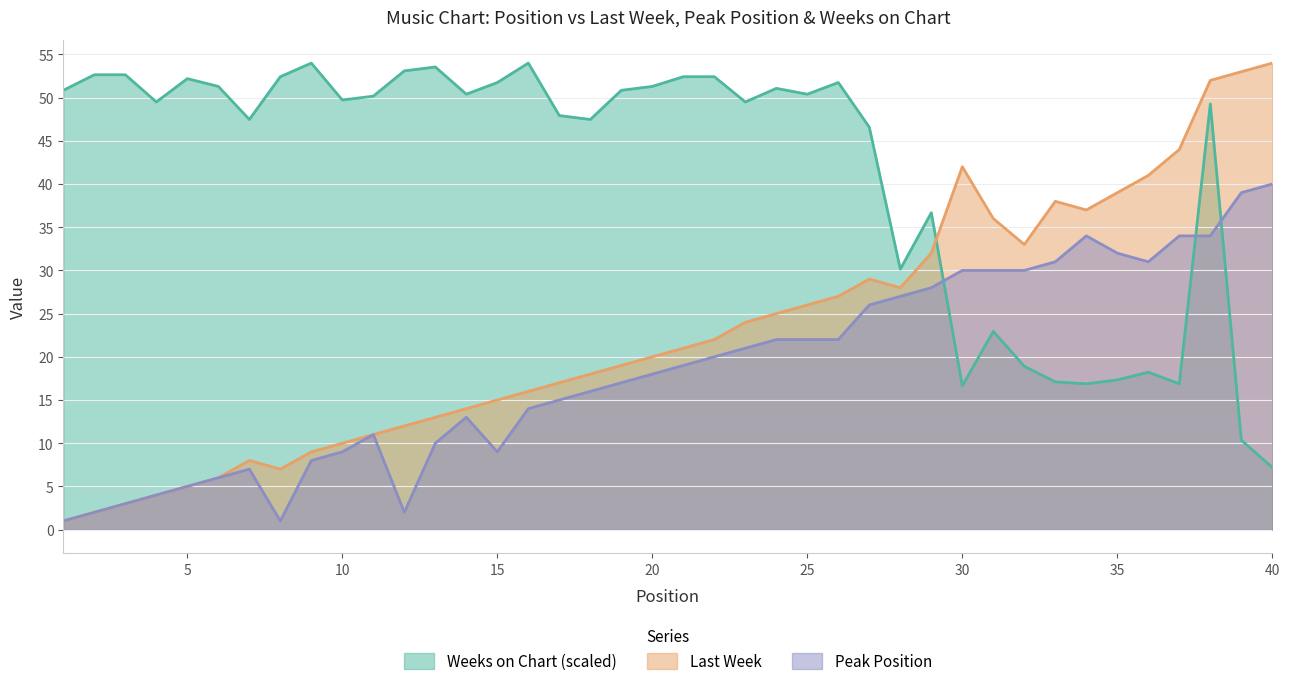

Does the chart have visible grid lines?

Yes